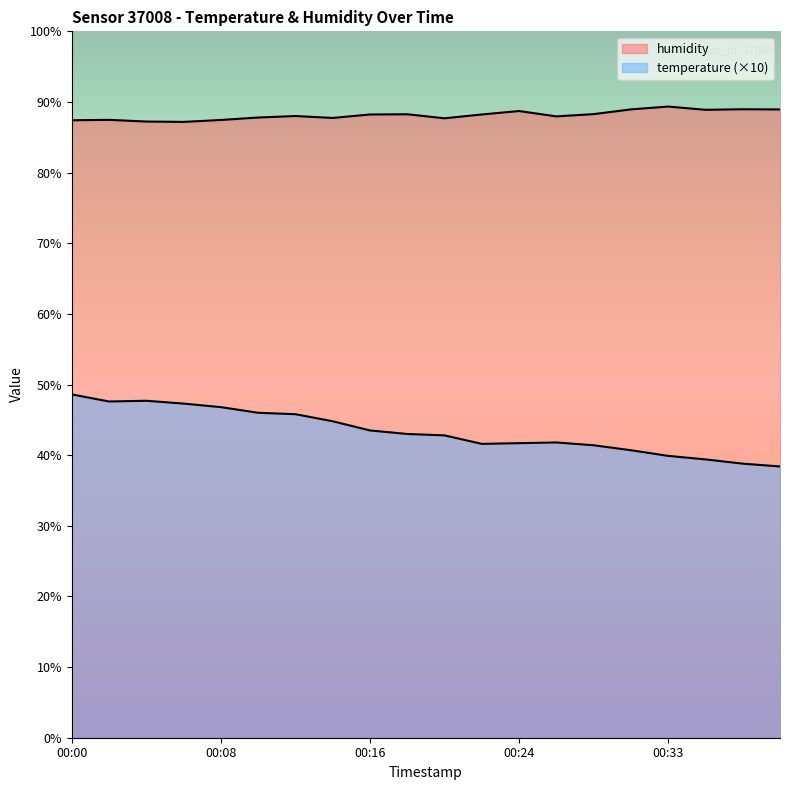

What is the value of the humidity point at the 9th from the left?

88.2